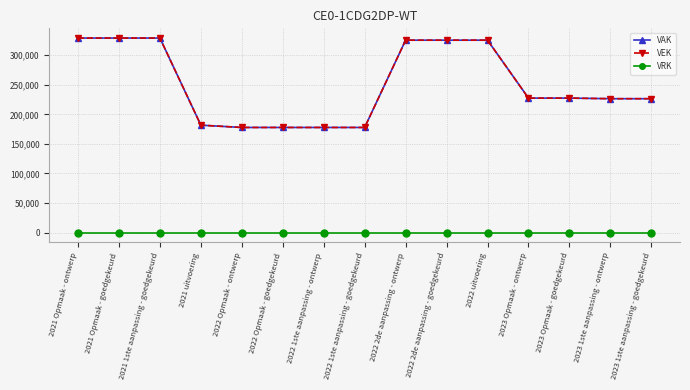

What position from the right is 2023 1ste aanpassing - ontwerp?

2